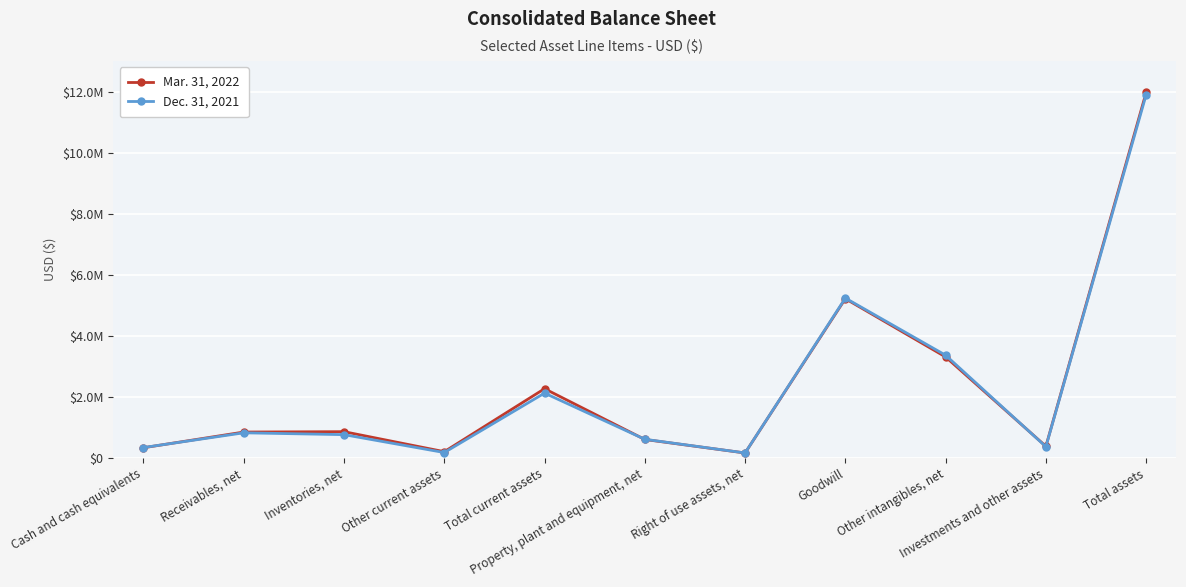

True or false: Mar. 31, 2022 has more than 2 interior local peaks.

True